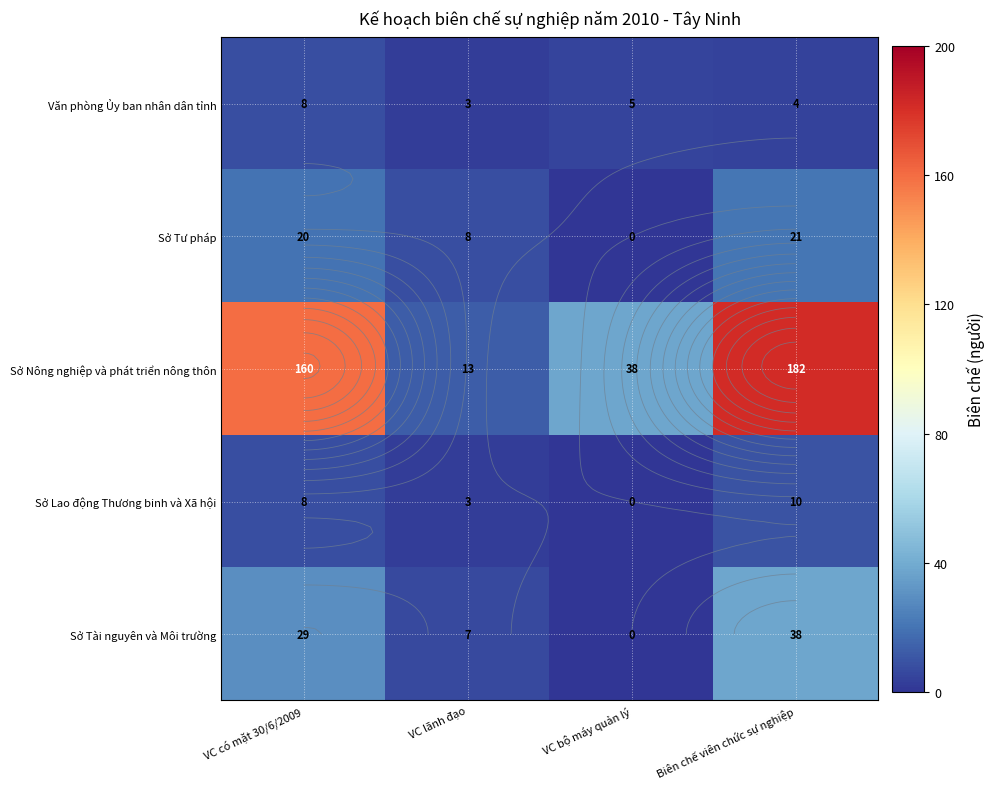

Where is Sở Nông nghiệp và phát triển nông thôn nearest to the value 97?

VC bộ máy quản lý